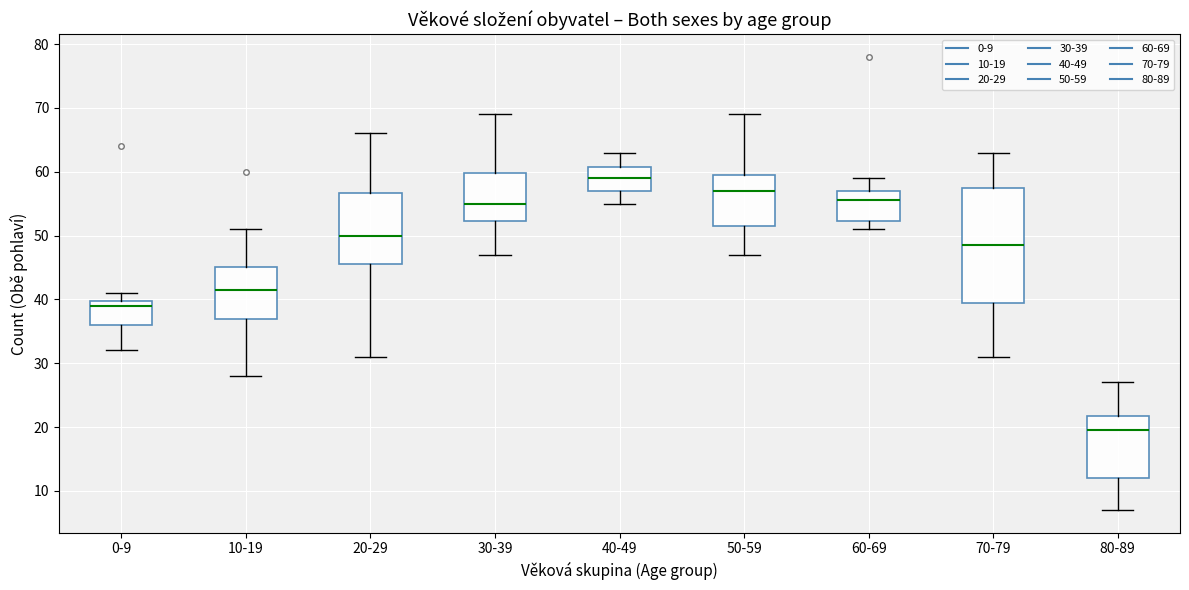

Where is the upper edge of the box for 30-39 on the y-axis? The values are not printed on the chart, so give them approximately, as read against the axis.

60